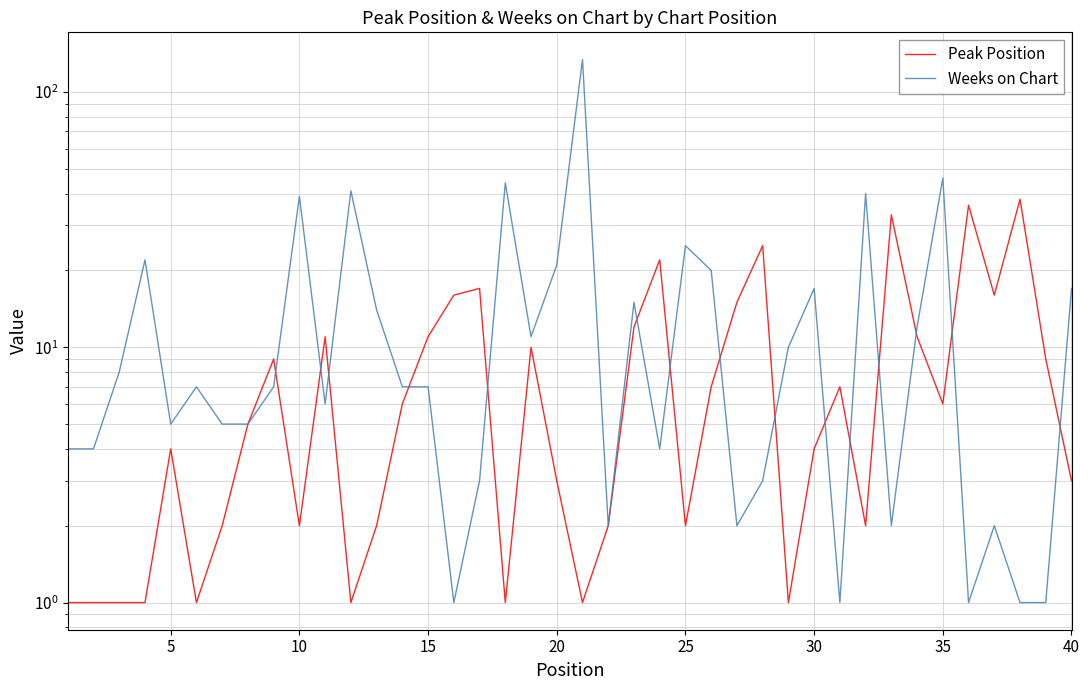

How many interior local valleys does the Weeks on Chart series have?

10